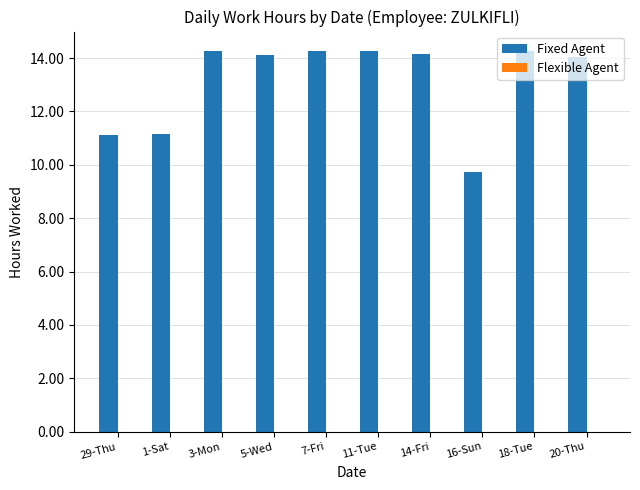

At which category does the chart reach its minimum across all series?

16-Sun